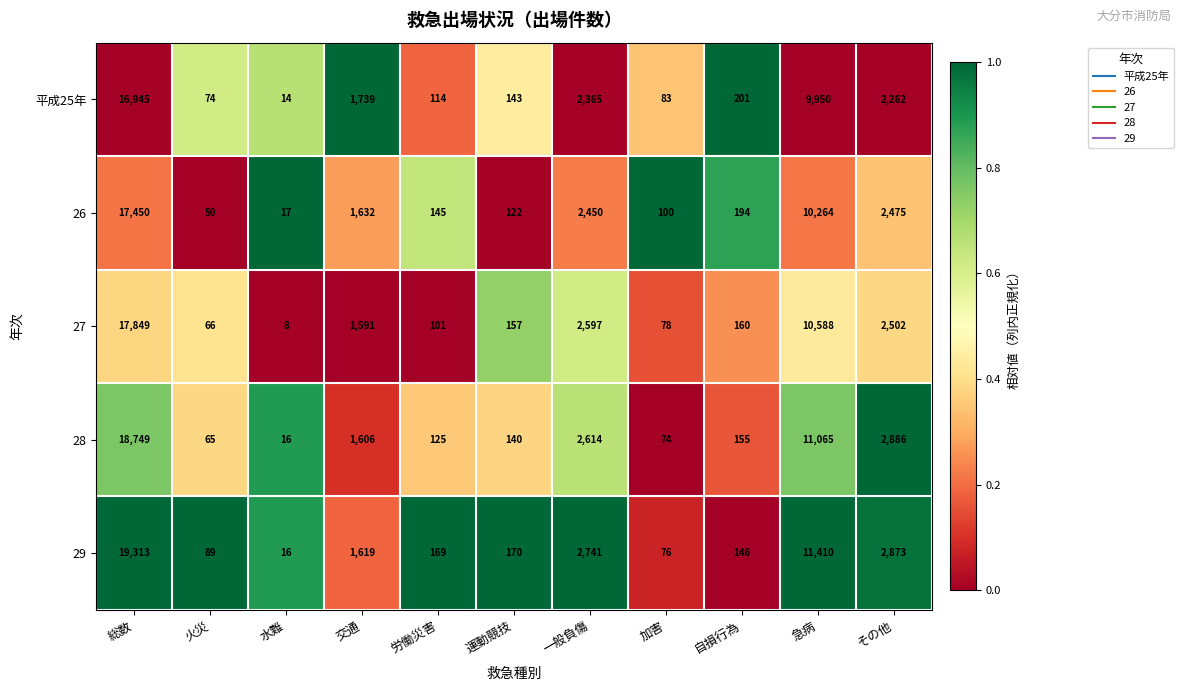

Is it true that 26 equals 25 at 火災?

False